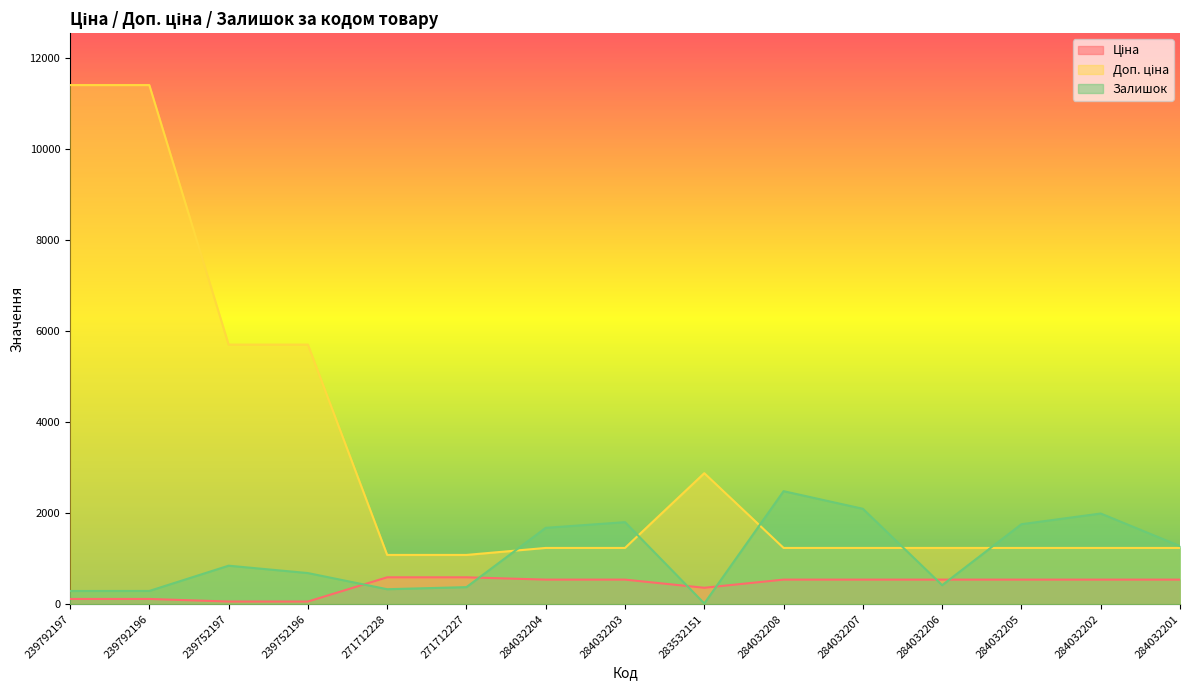

What are all the series names shown in the legend?

Ціна, Доп. ціна, Залишок